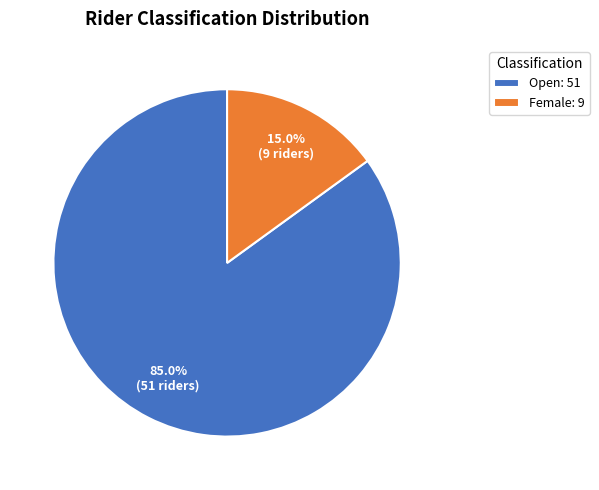

Rank the categories by value from highest to lowest.

Open, Female